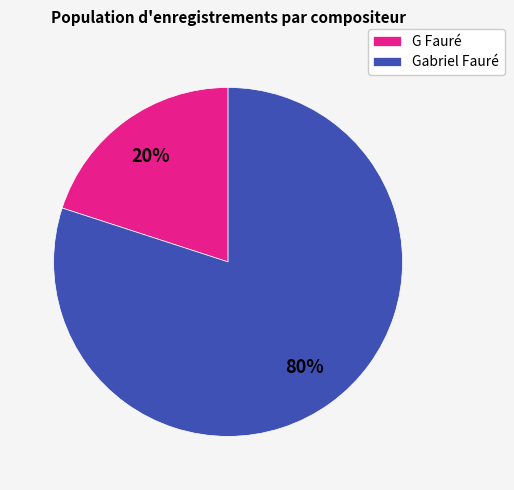

Which category accounts for the majority?

Gabriel Fauré